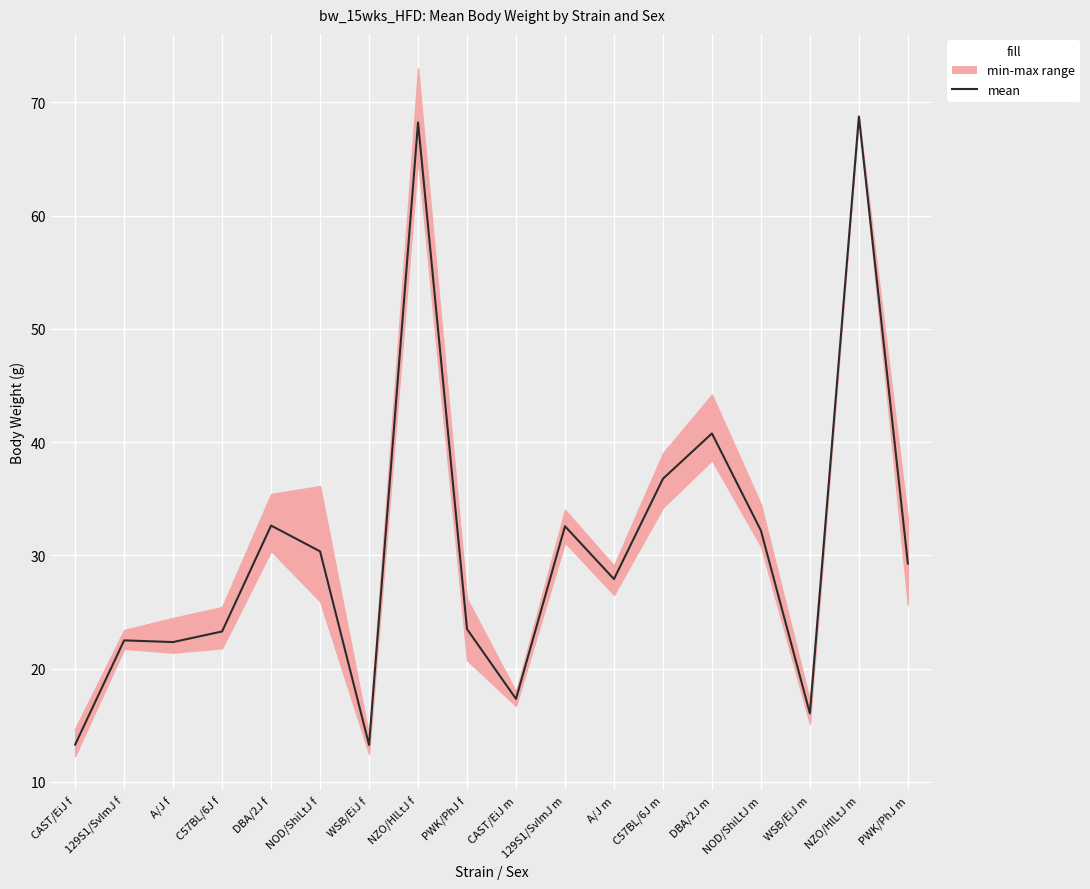

What is the ratio of the value at NZO/HlLtJ m to the value at A/J f?

3.1